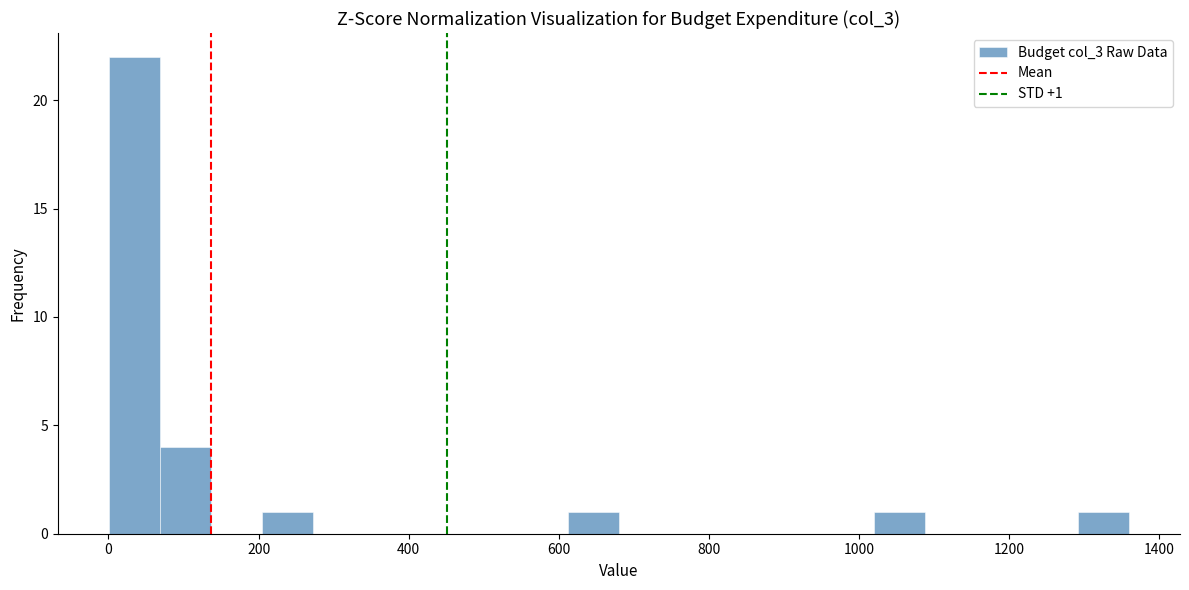

Around what value on the x-axis is the tallest bar? Give the approximate position of its centre, as read against the axis.

40